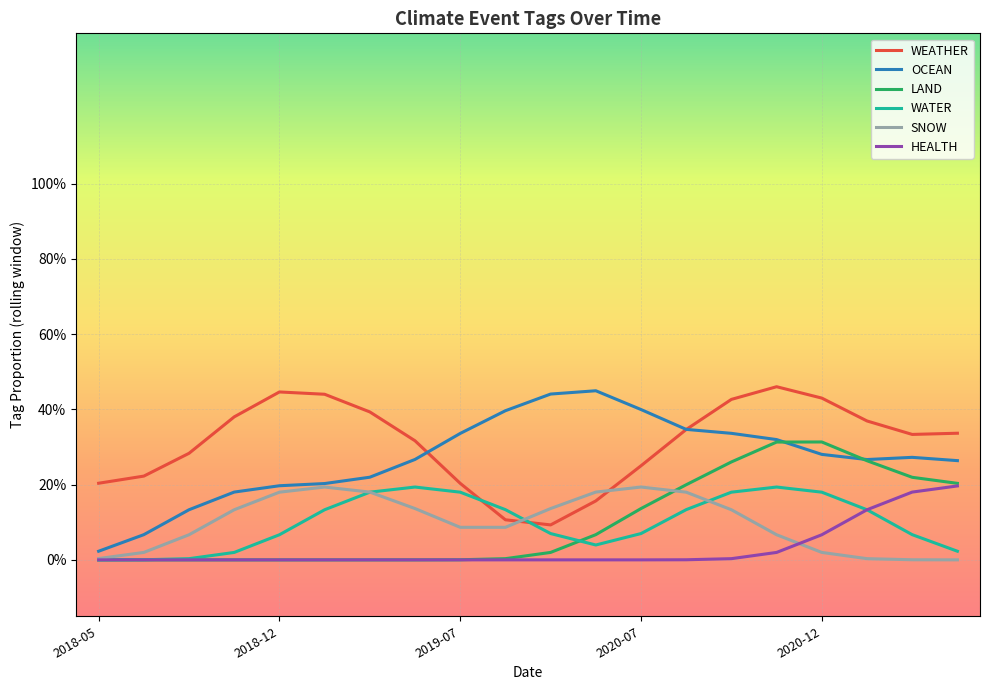

What are all the series names shown in the legend?

WEATHER, OCEAN, LAND, WATER, SNOW, HEALTH